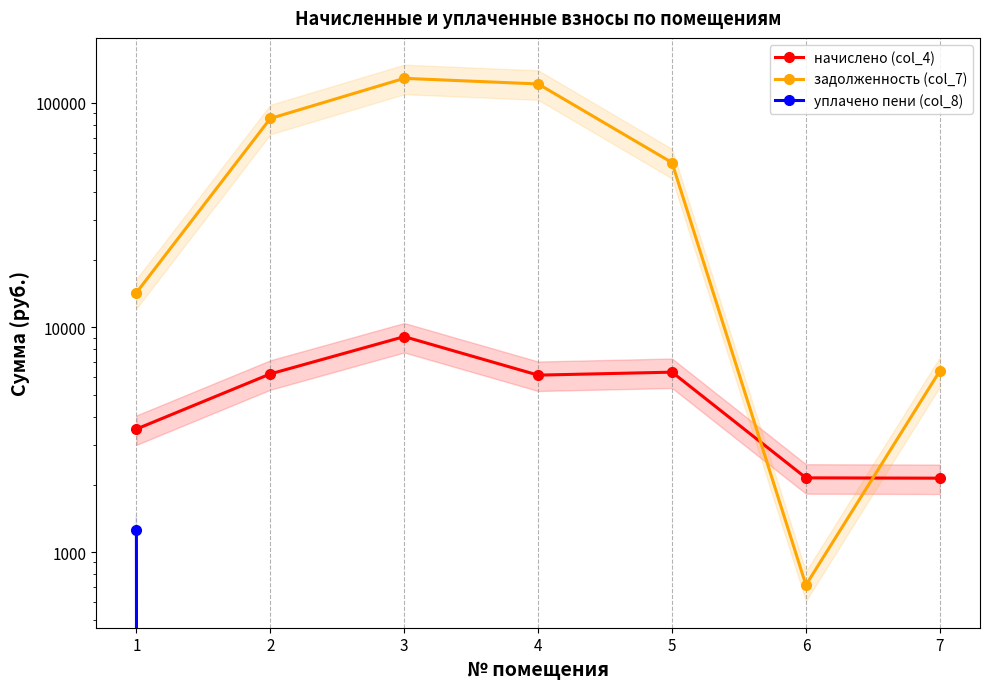

What is the difference between the задолженность (col_7) values at 6 and 4?

120595.2